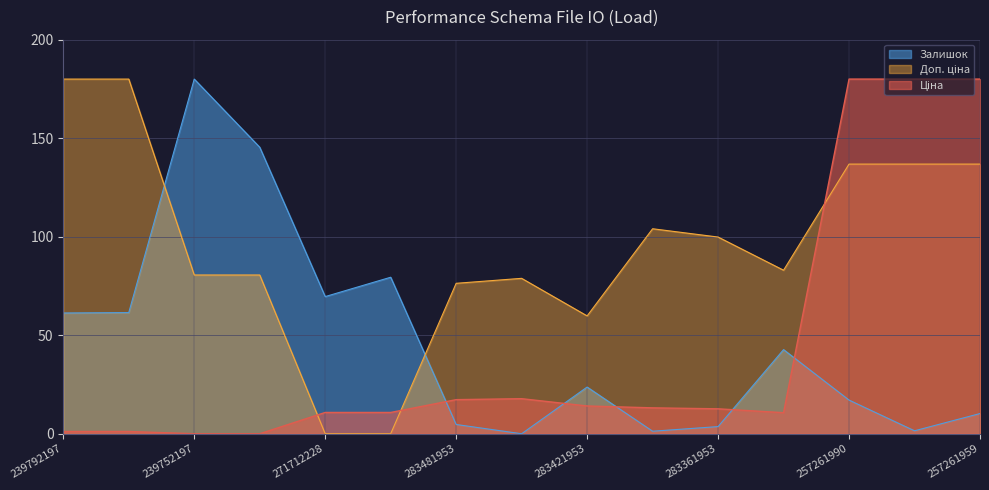

List the series in order of their peak value, highest first.

Ціна, Доп. ціна, Залишок